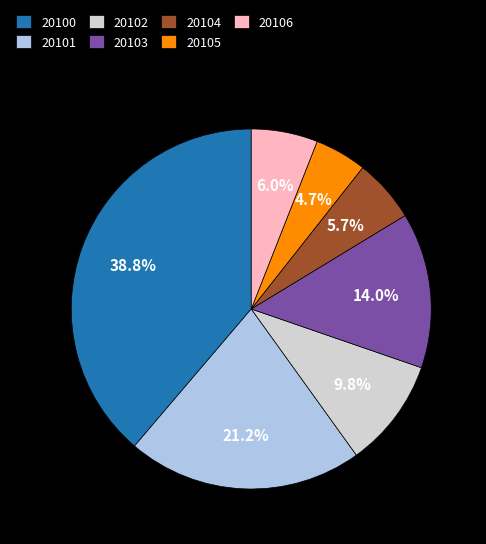

Between 20104 and 20103, which is larger?

20103